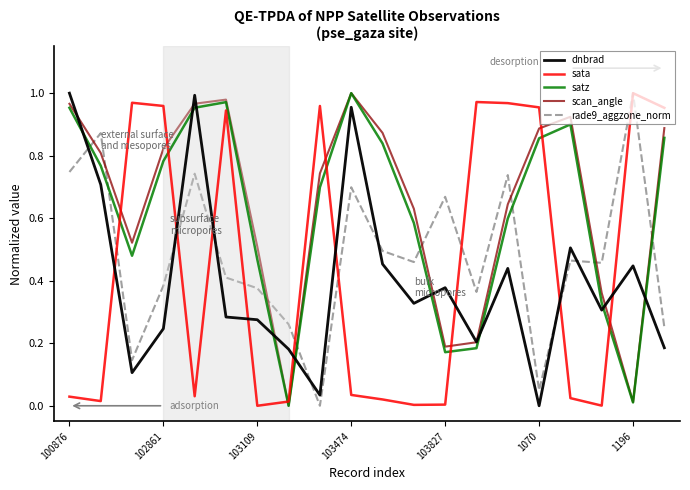

How many times do rade9_aggzone_norm and scan_angle cross each other?

8